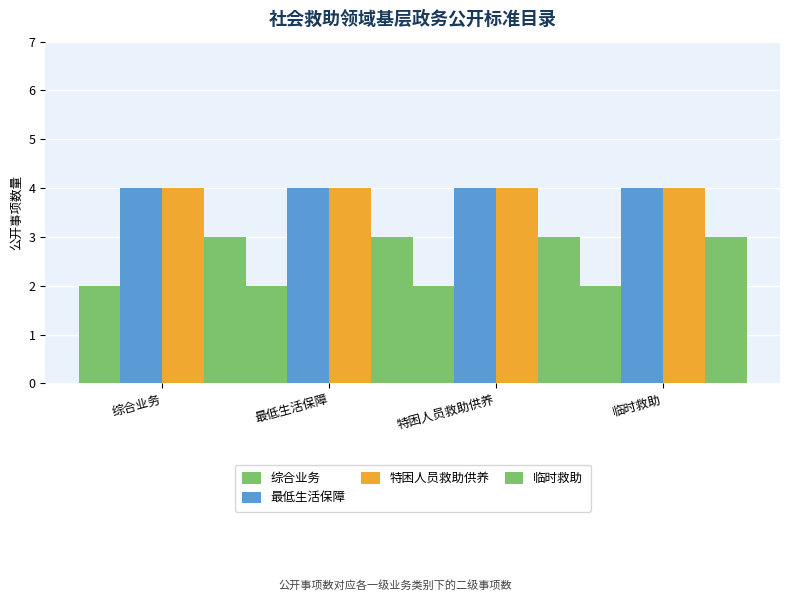

Does the chart contain any negative values?

No